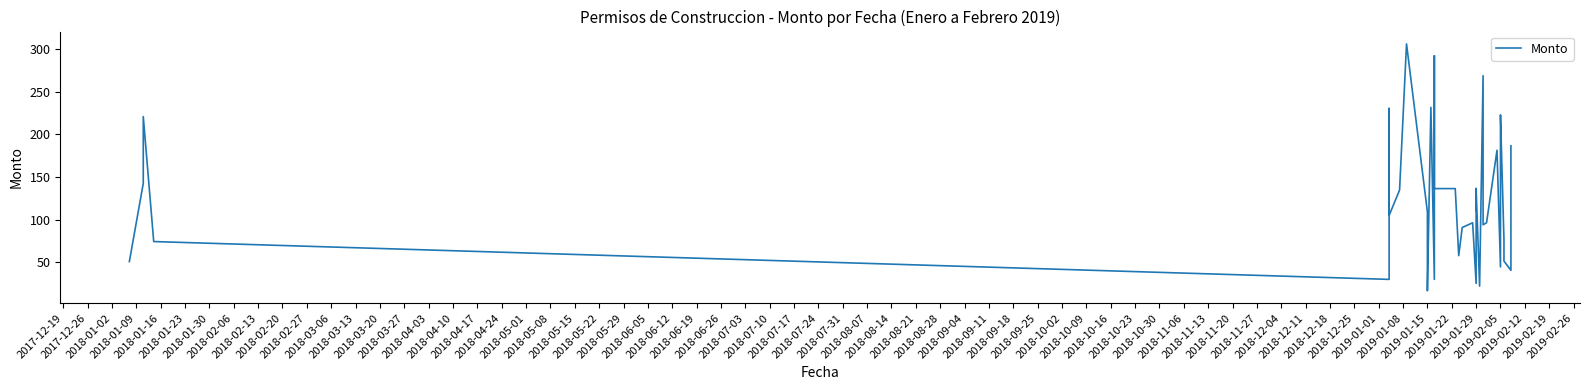

What position from the left is 2018-03-27?

15